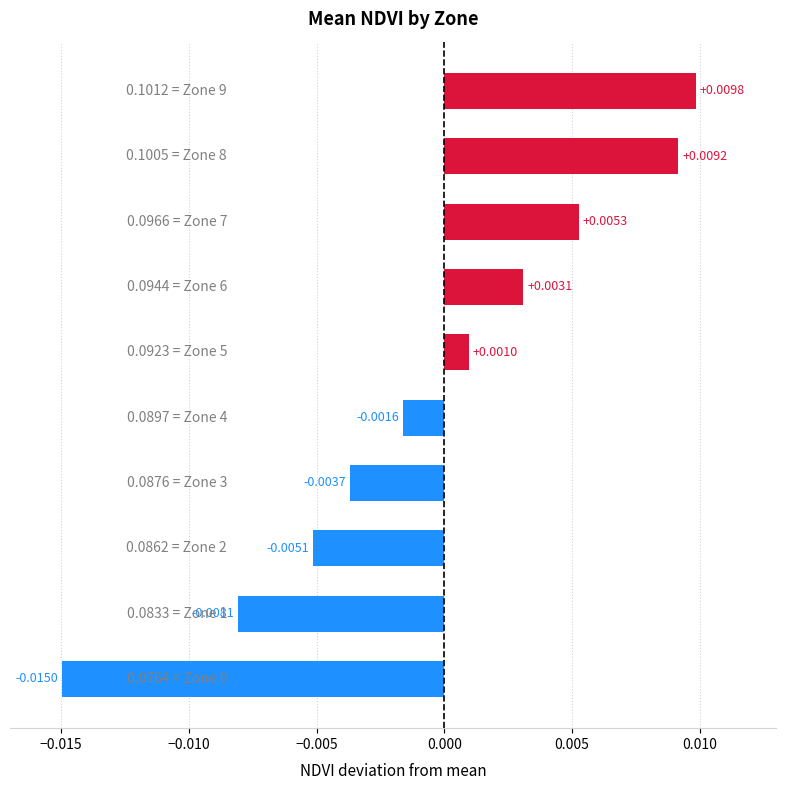

How many negative values are there?

5